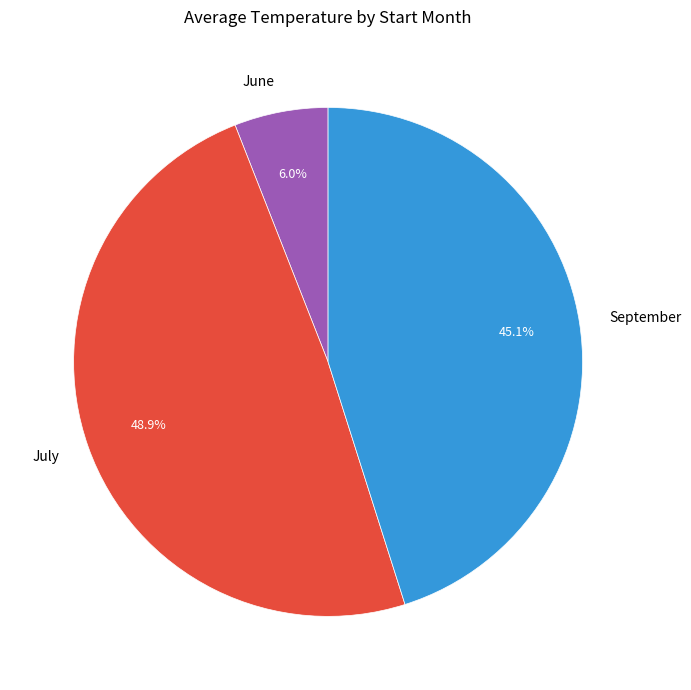

Between July and June, which is larger?

July